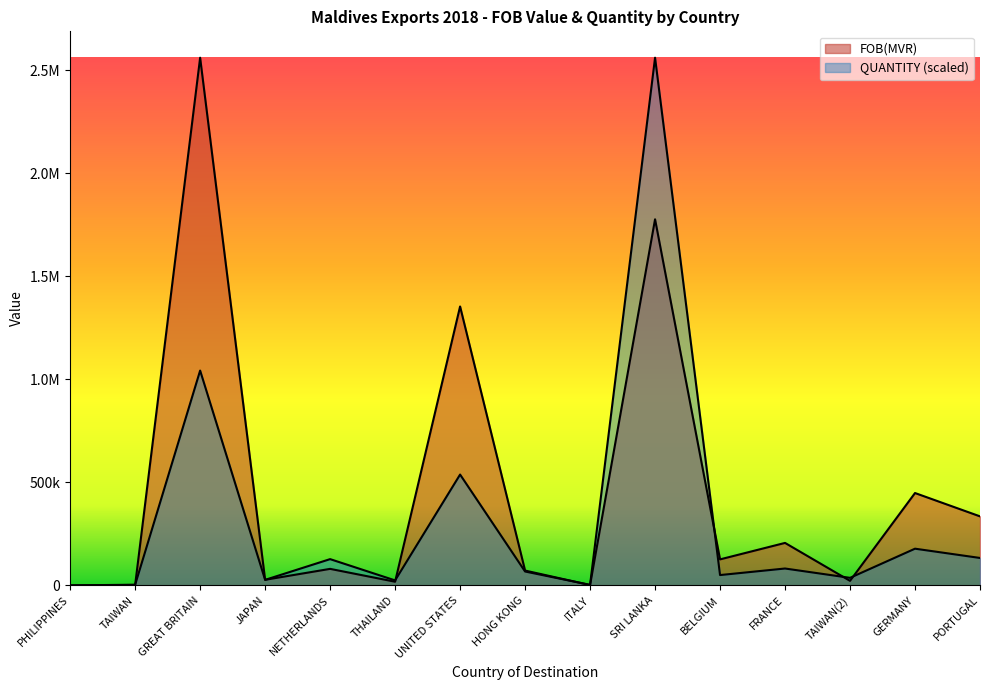

At which label does QUANTITY first exceed 67385?

GREAT BRITAIN